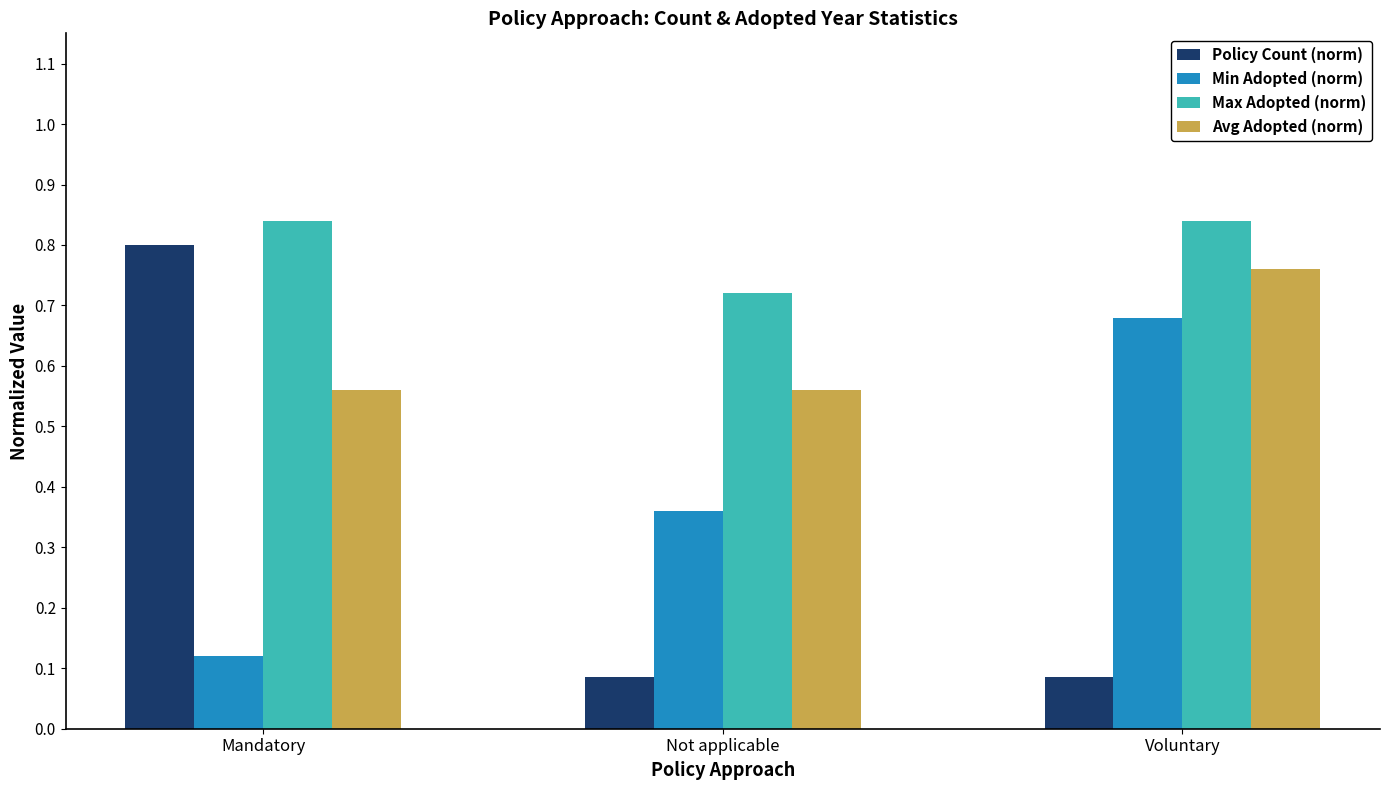

Does the chart contain any negative values?

No